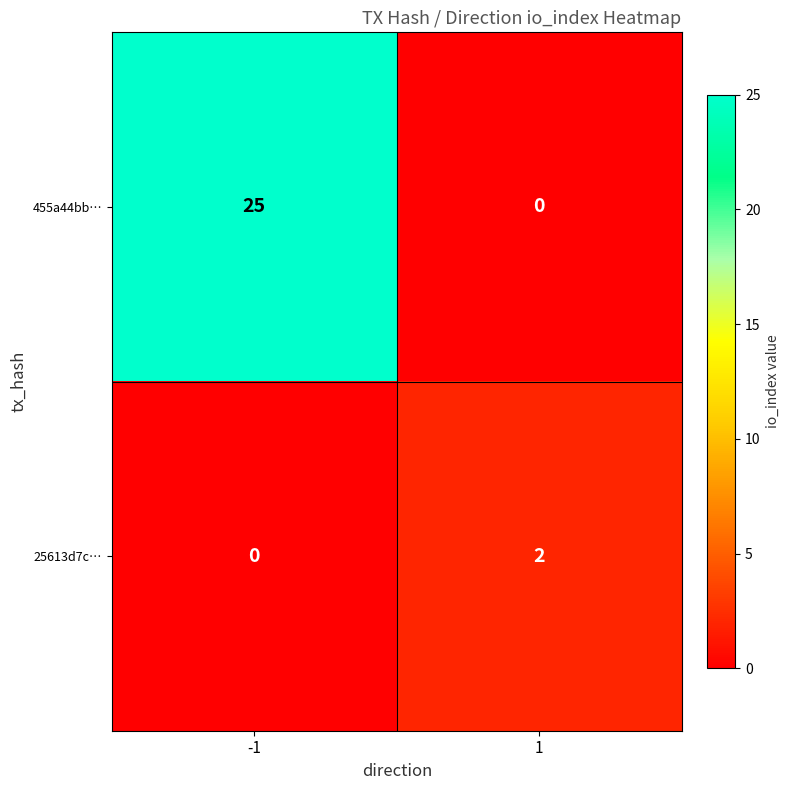

Between -1 and 1, which series saw the biggest shift?

455a44bb…